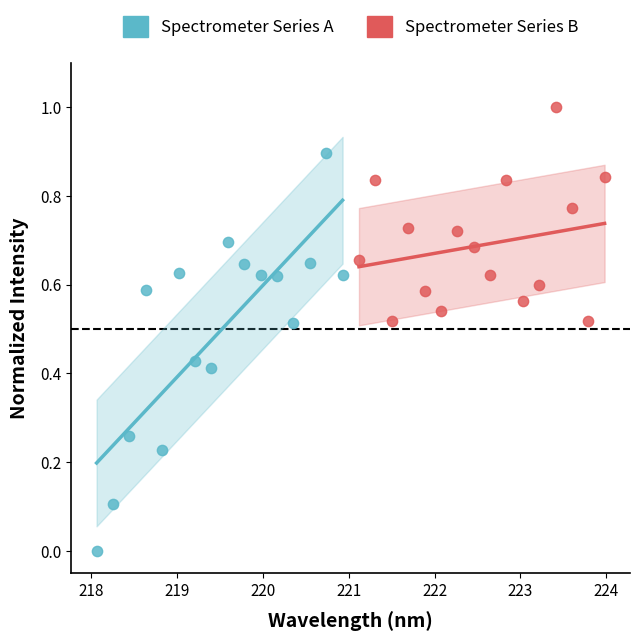

Which series contains the highest Y value?

Spectrometer Series B